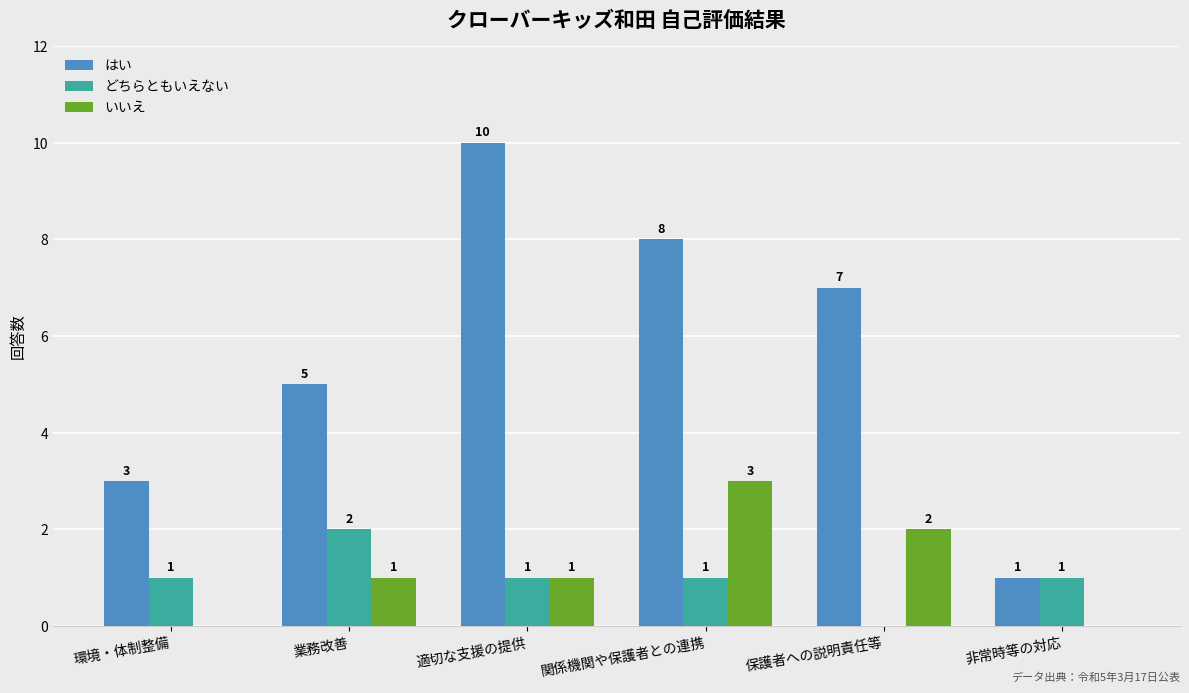

Where does the はい series first go above 7?

適切な支援の提供